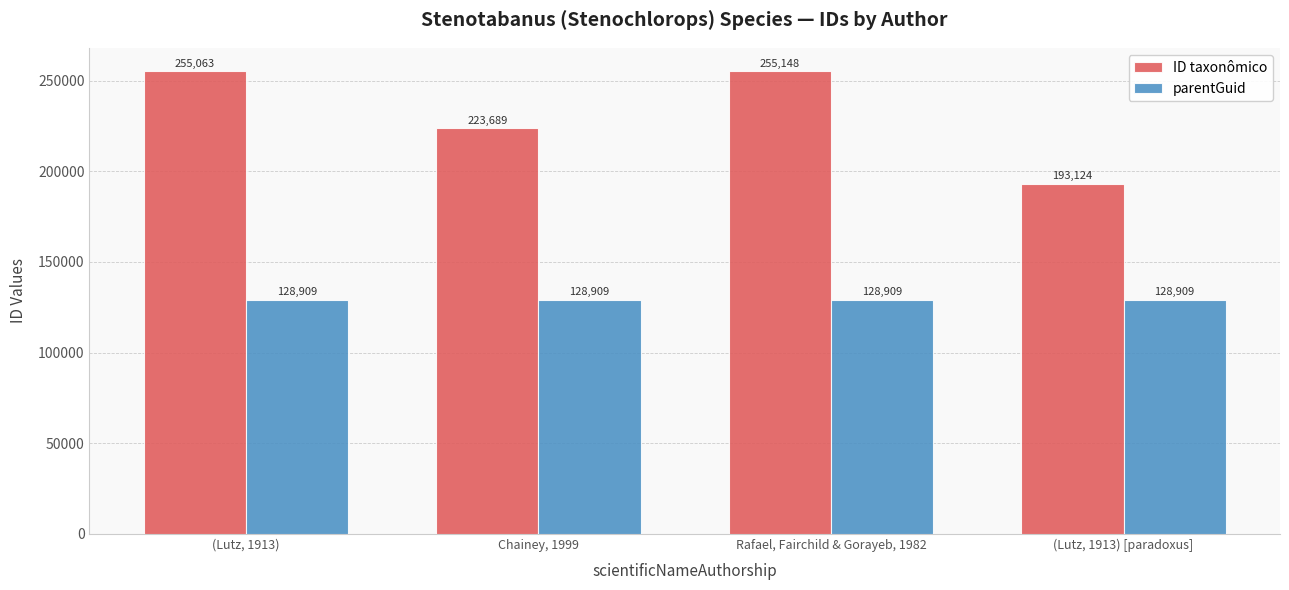

What is the approximate value of ID taxonômico at (Lutz, 1913) [paradoxus]?

193124